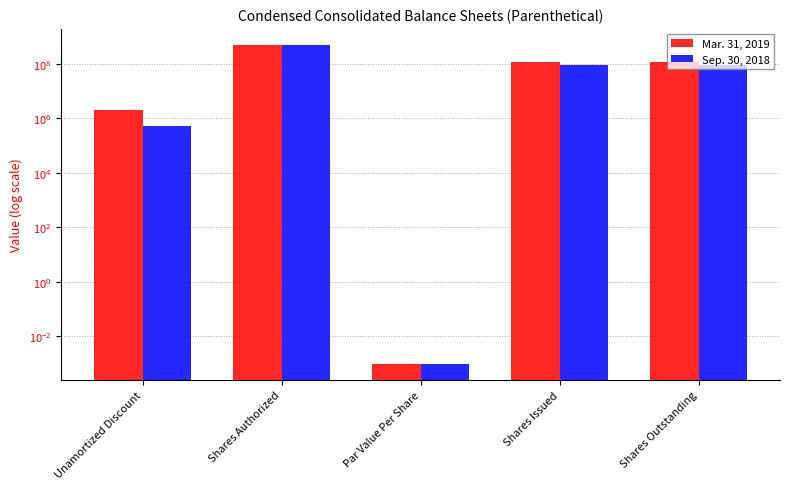

Reading left to right, what are all the values shown in this chart?

Mar. 31, 2019: Unamortized Discount=1995935.0	Shares Authorized=500000000.0	Par Value Per Share=0.0	Shares Issued=114328092.0	Shares Outstanding=114328092.0
Sep. 30, 2018: Unamortized Discount=533170.0	Shares Authorized=500000000.0	Par Value Per Share=0.0	Shares Issued=93331449.0	Shares Outstanding=93331449.0